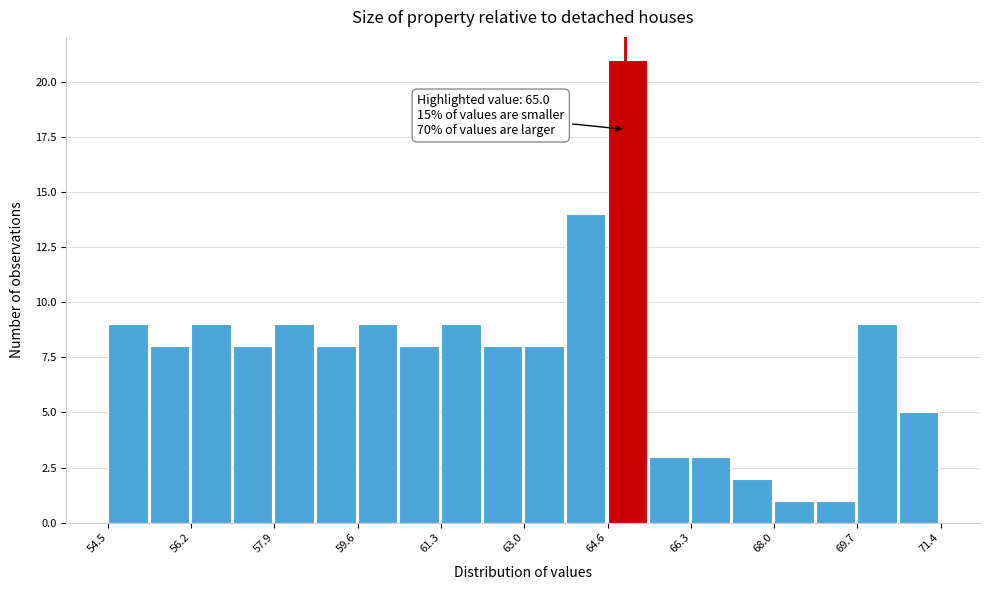

Which range on the x-axis has the tallest bar?

64.6 to 65.4